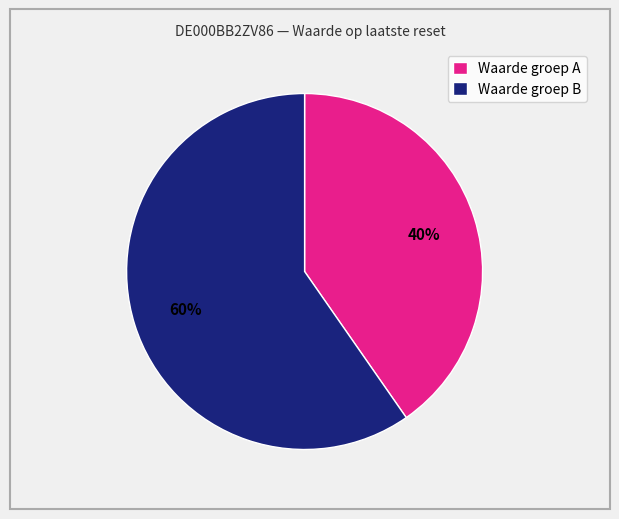

Is it true that Waarde groep A is 49% of the pie?

False